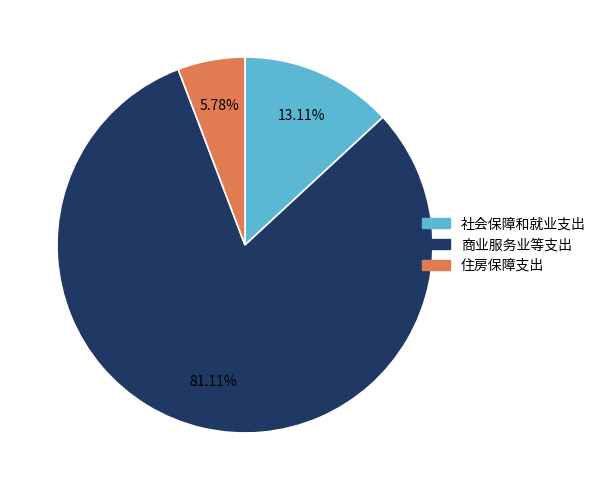

To the nearest percent, what portion does 住房保障支出 represent?

6%